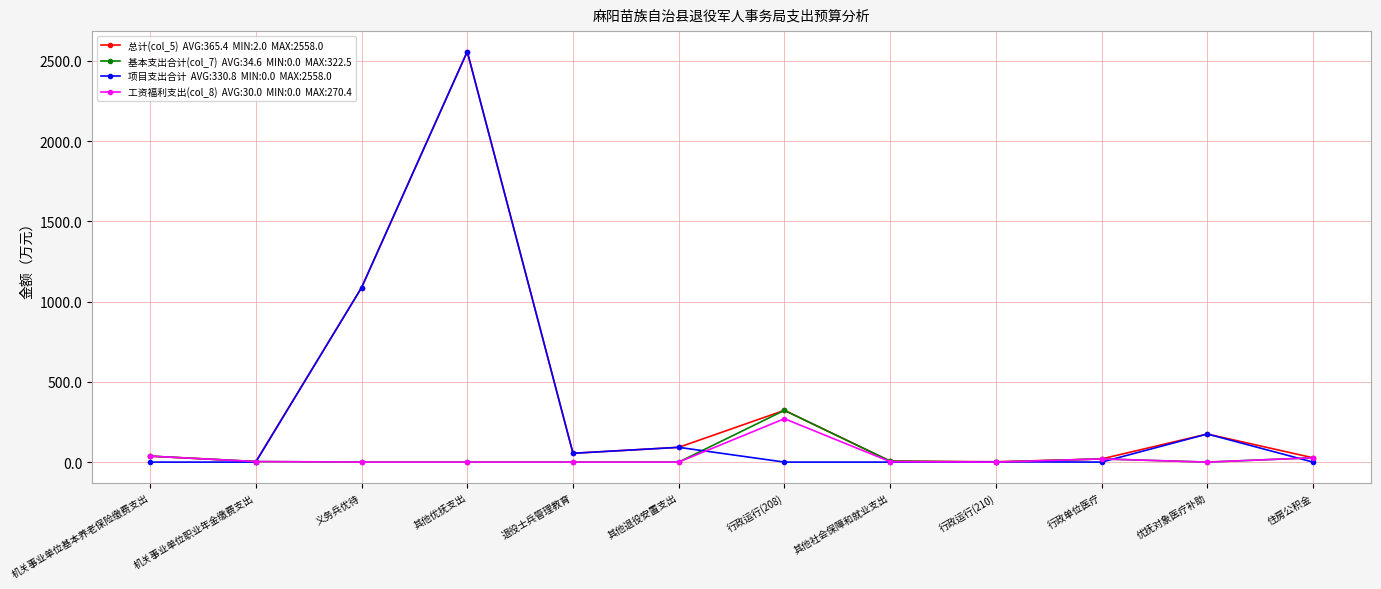

How many data points does each series have?

12